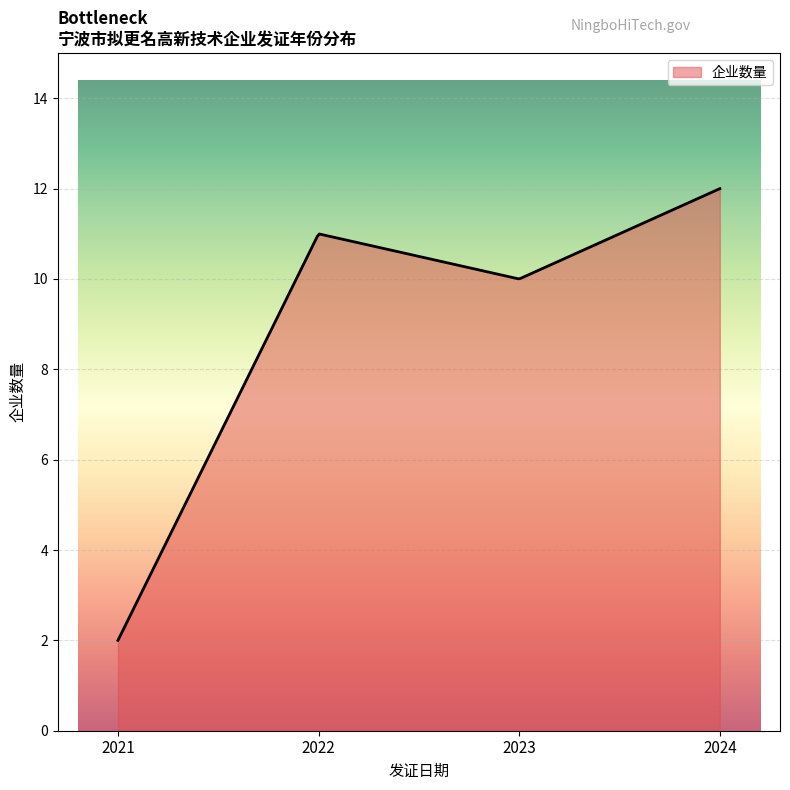

What is the maximum value shown in the chart?

12.0